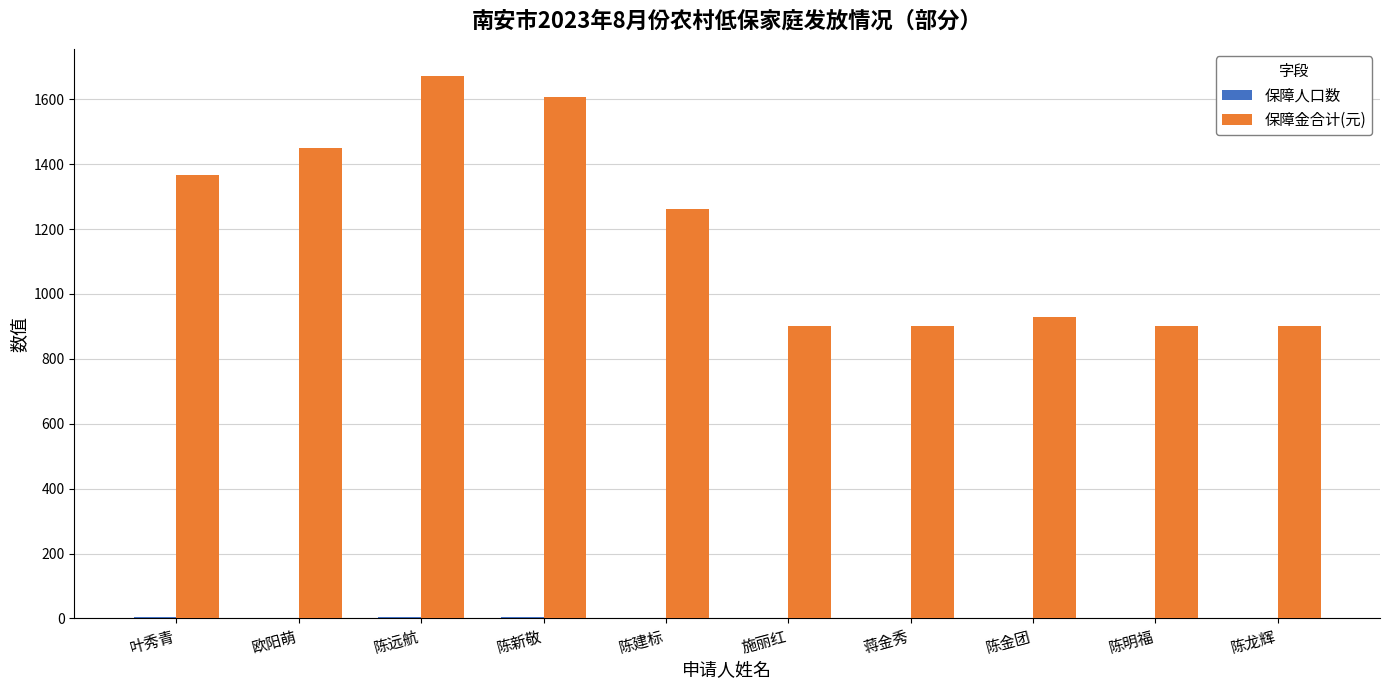

Which category has the highest value across all series?

陈远航